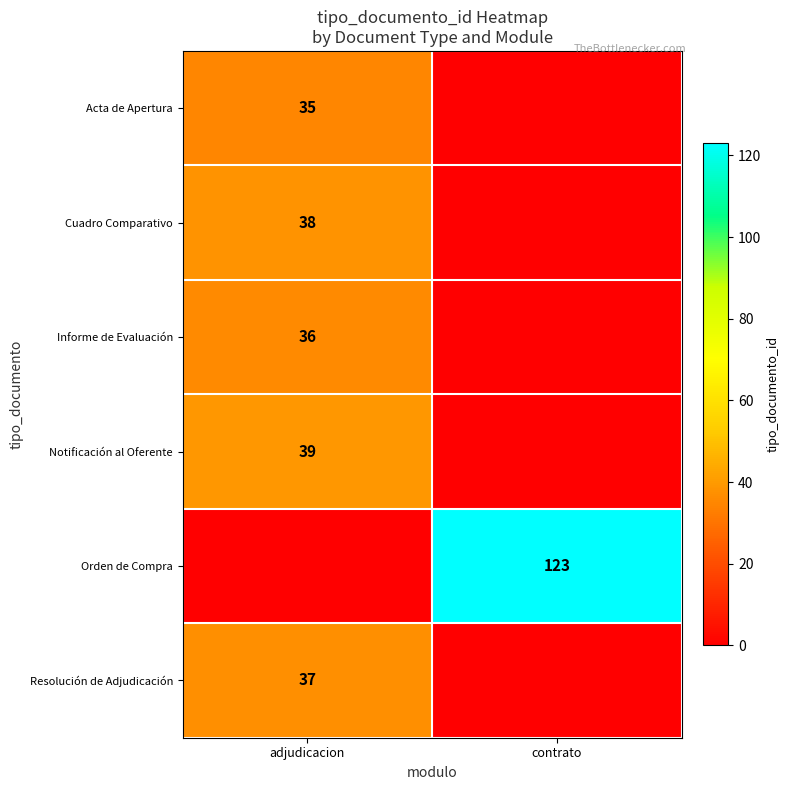

Is it true that Notificación al Oferente equals 39 at adjudicacion?

True